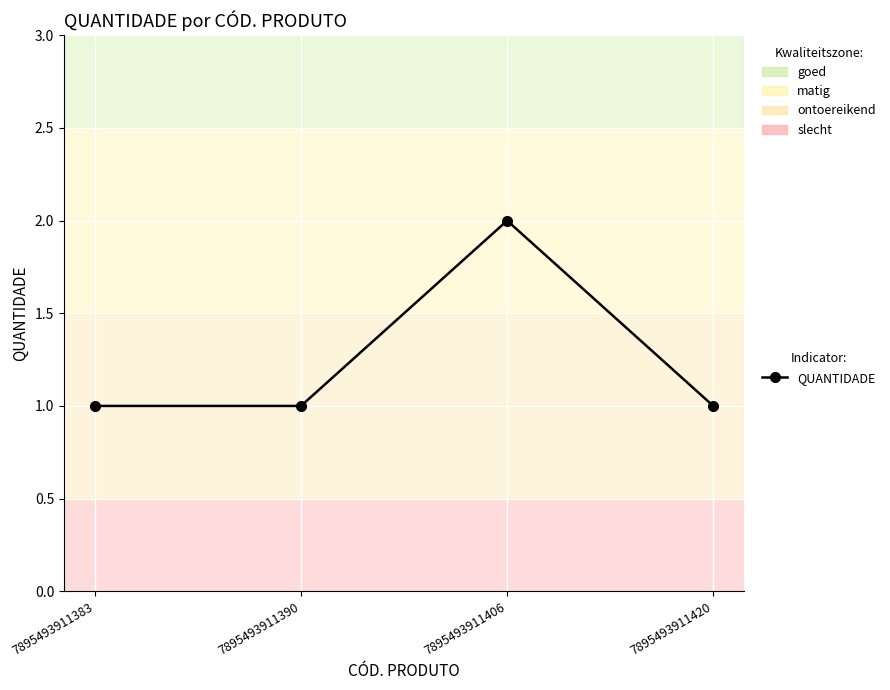

True or false: the data shows 2 at 7895493911406.

True